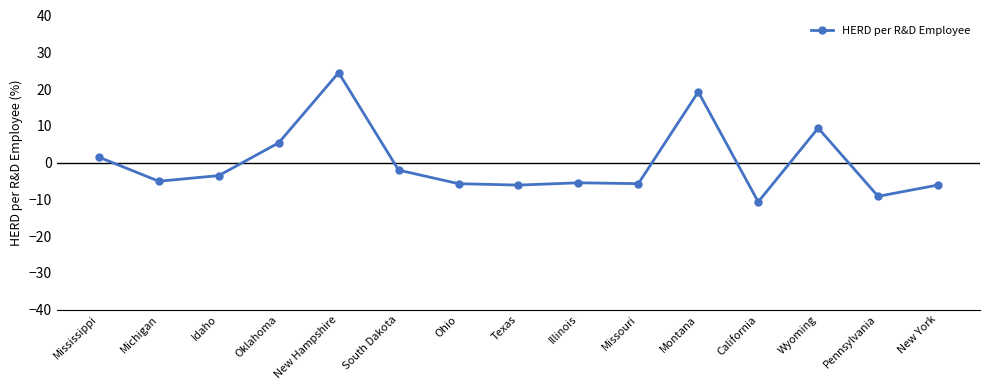

True or false: there are more than 1 points higher than both neighbors.

True